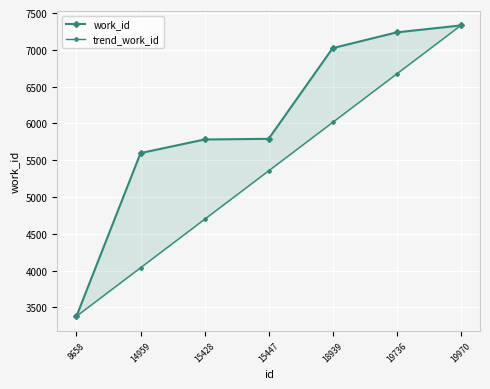

Between 14959 and 15428, which is larger?

15428